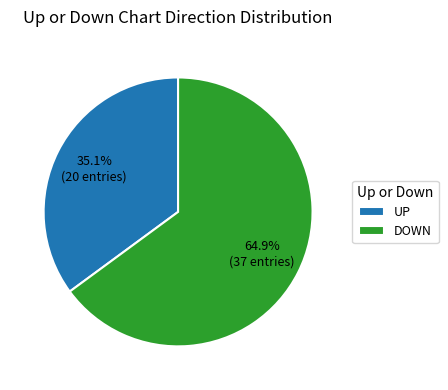

Which category has the biggest portion of the pie?

DOWN